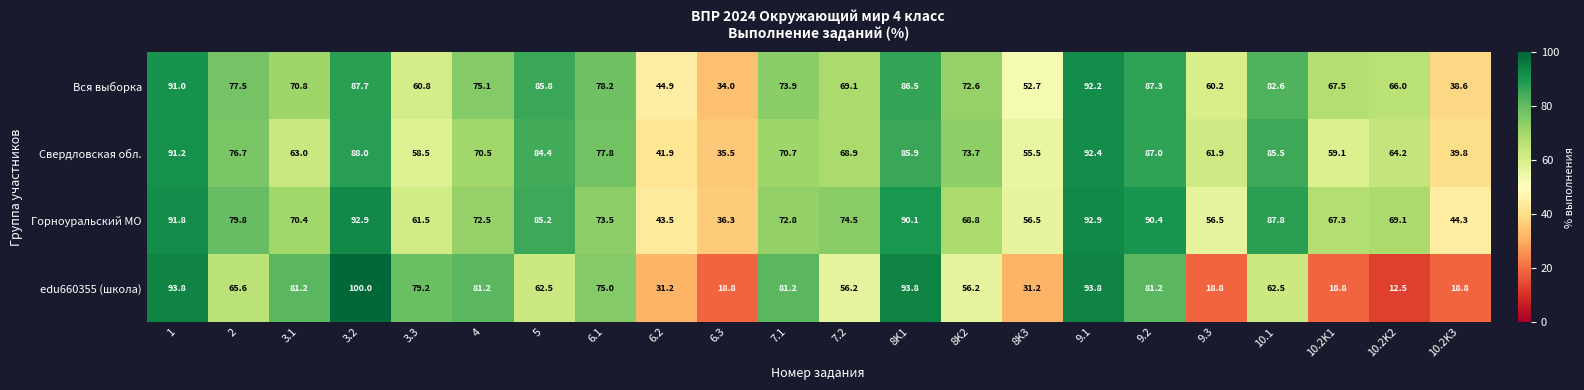

The value of Вся выборка at 6.3 is 34.0. True or false?

True